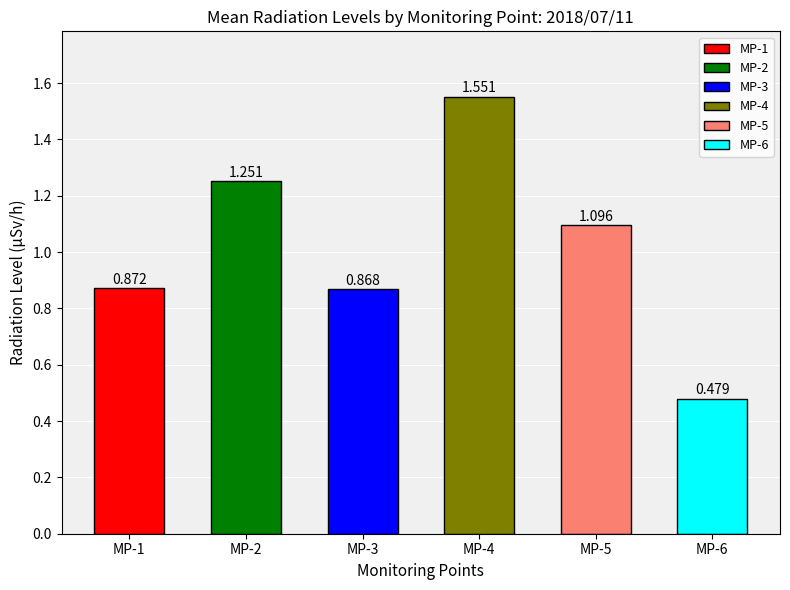

How many bars are there in total?

6